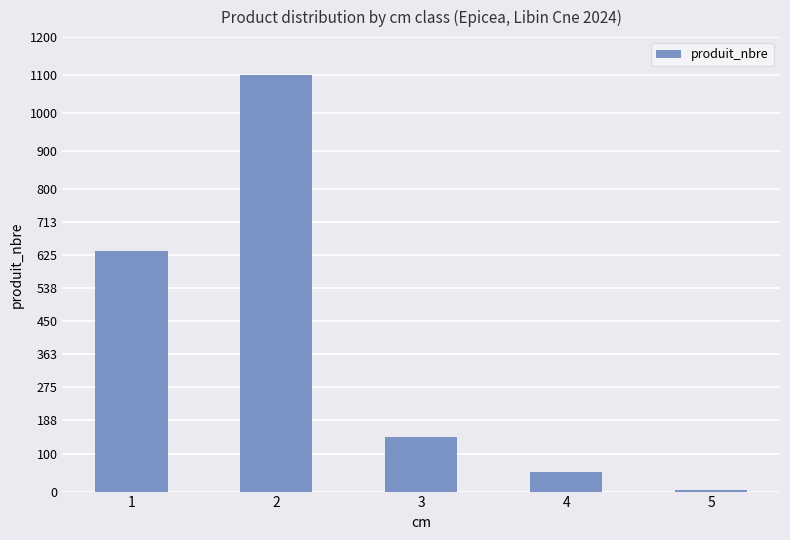

The value at 2 is 443. True or false?

False